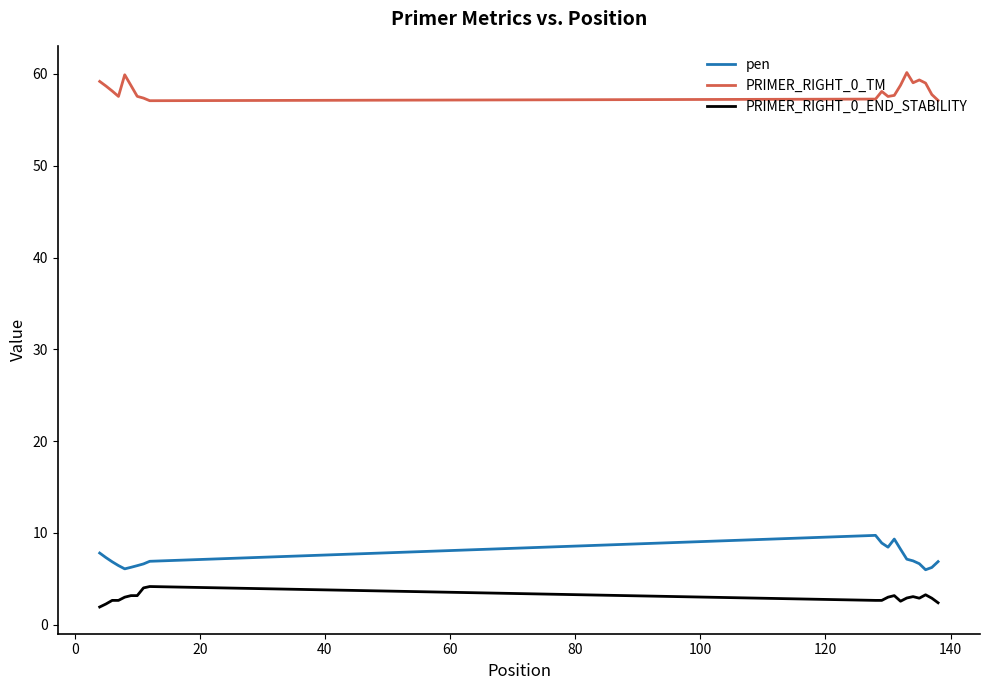

True or false: PRIMER_RIGHT_0_END_STABILITY and pen intersect in this chart.

False